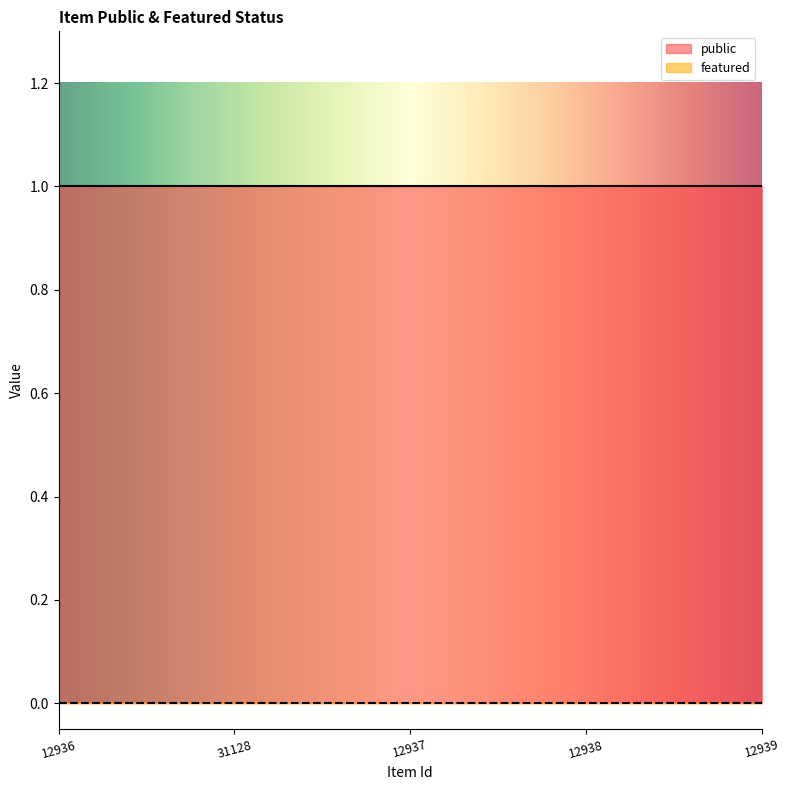

True or false: featured has more than 1 points higher than both neighbors.

False